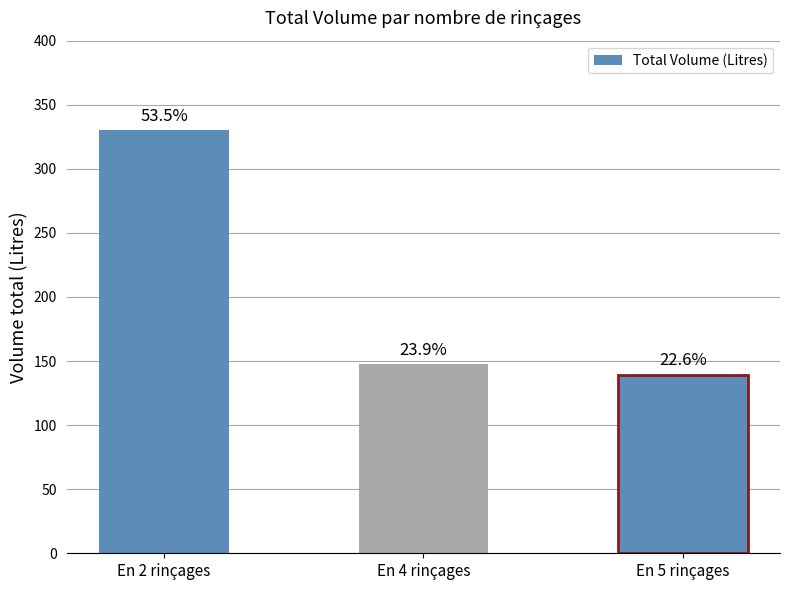

Reading right to left, list all the values displayed in this chart.

139.4	147.7	330.0